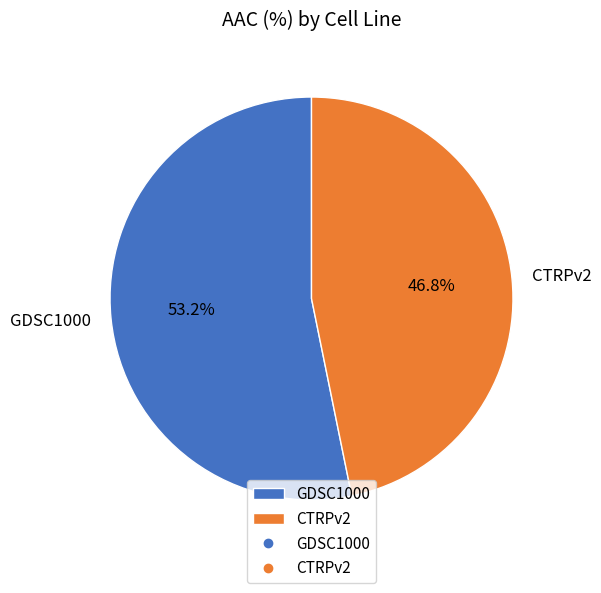

Which category has the smallest portion of the pie?

CTRPv2